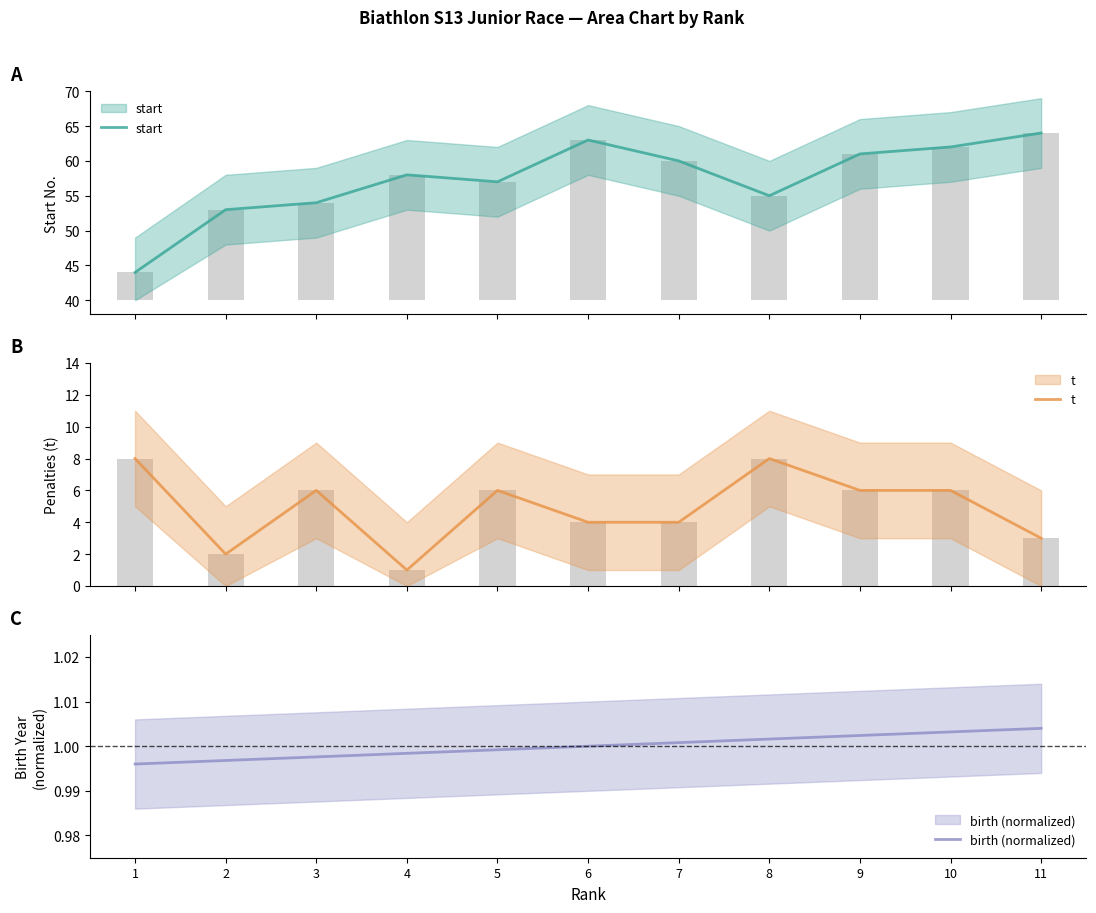

Which series changed the most between 10 and 11?

t